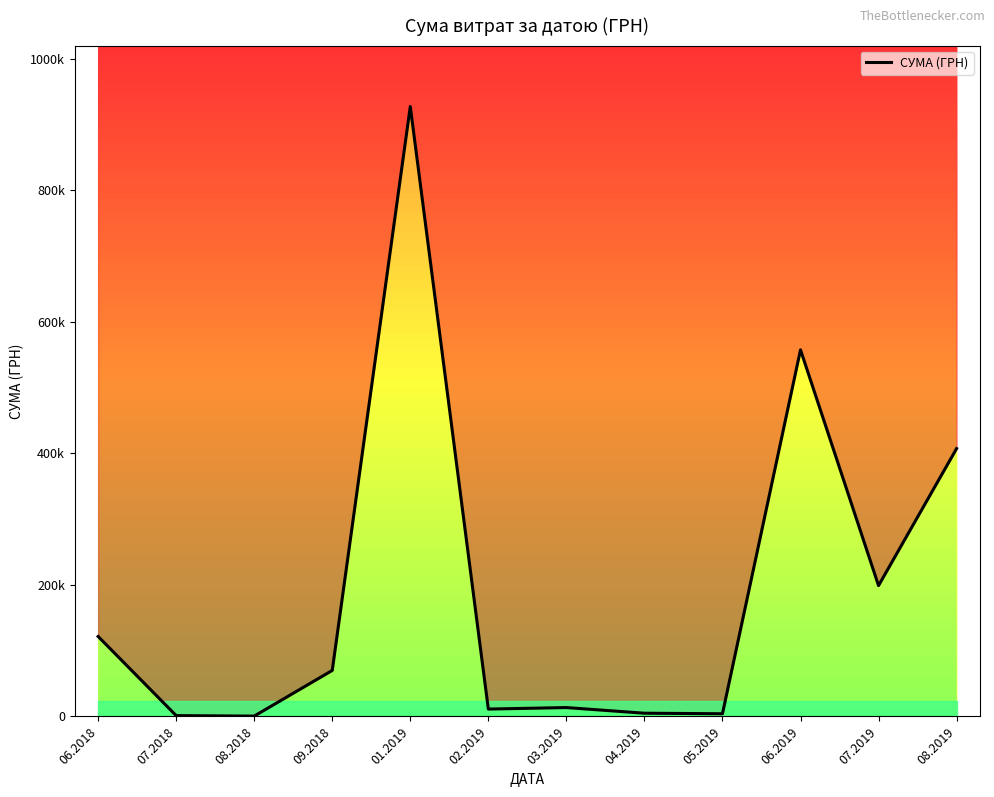

Which label corresponds to the largest value in the chart?

01.2019